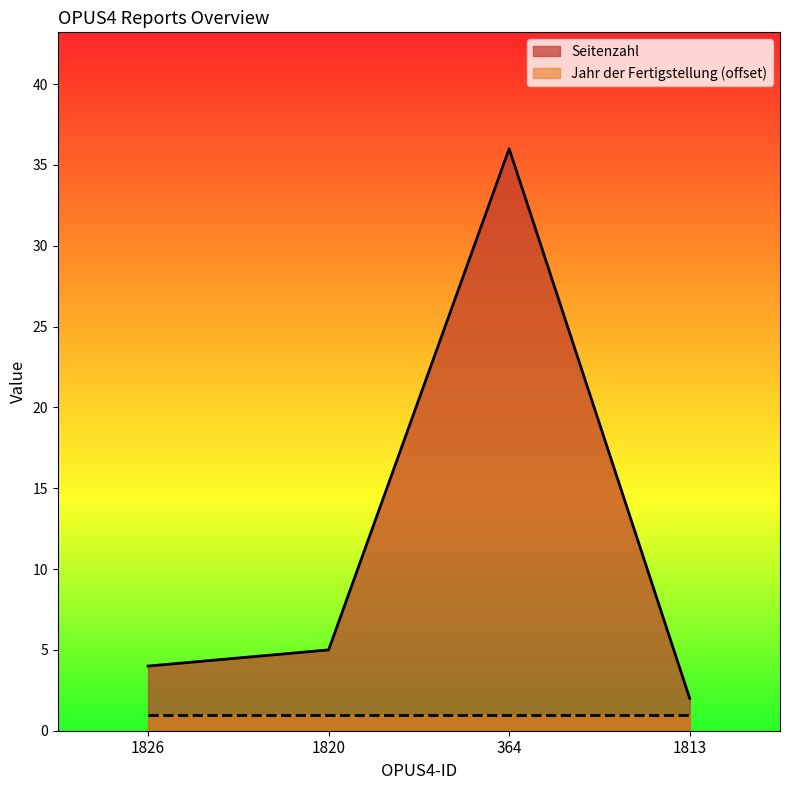

List the labels in order of value, largest first.

364, 1820, 1826, 1813